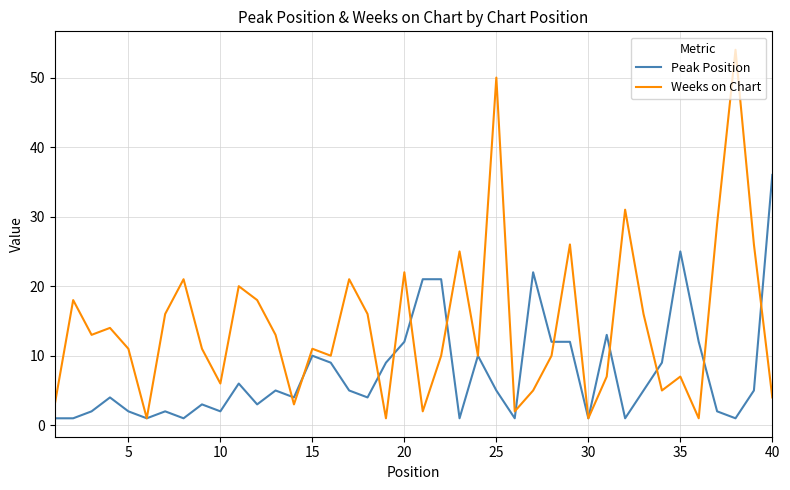

Rank the series by their maximum value, from lowest to highest.

Peak Position, Weeks on Chart